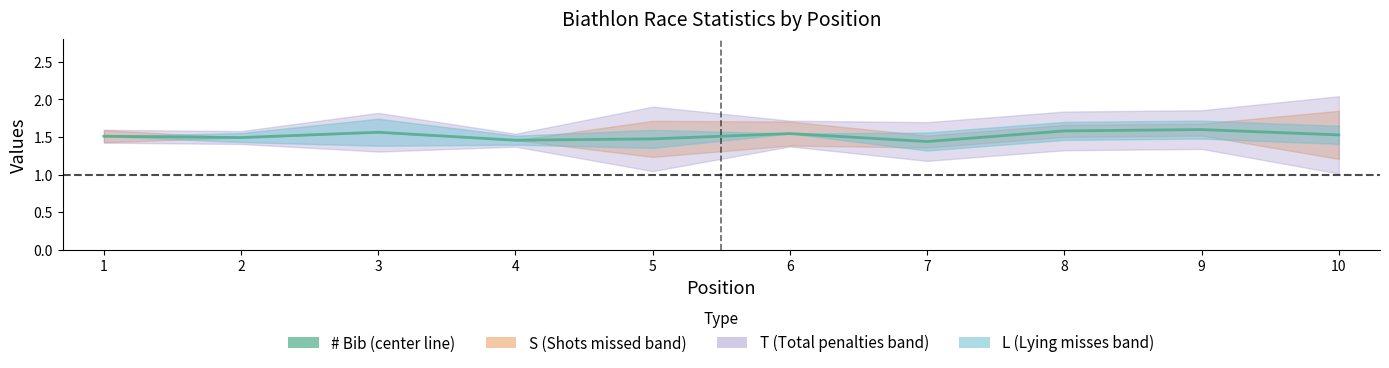

What is the difference between the maximum and second lowest values?

0.1